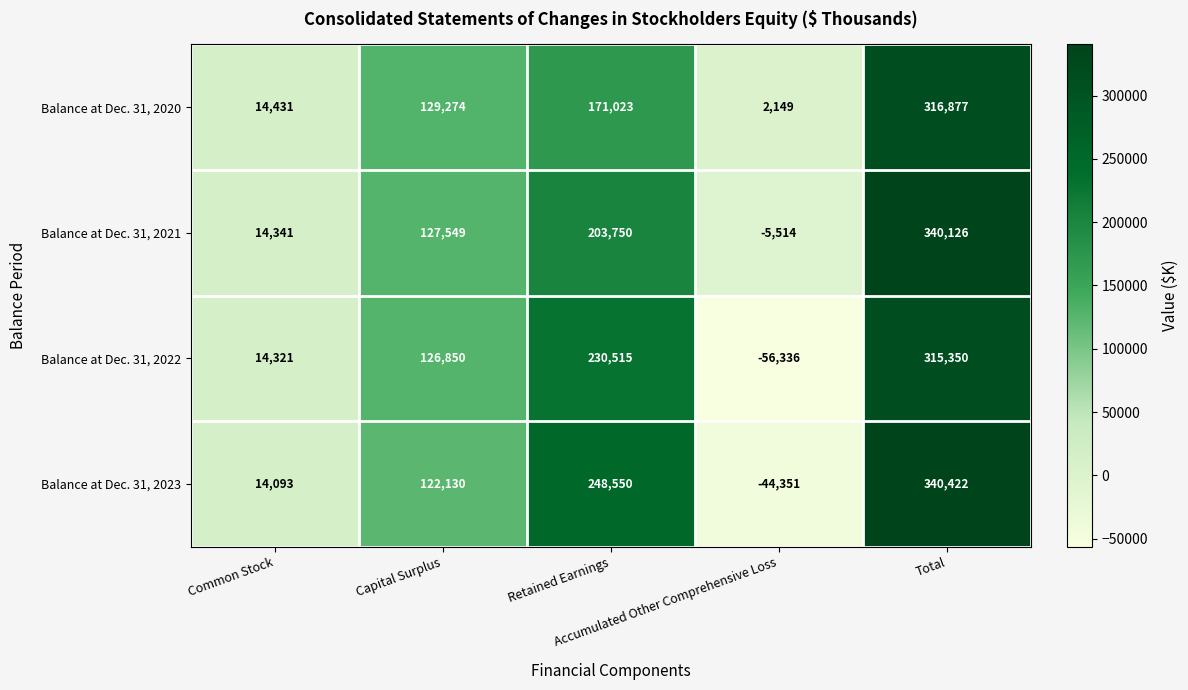

What is the total value across all series at Retained Earnings?

853838